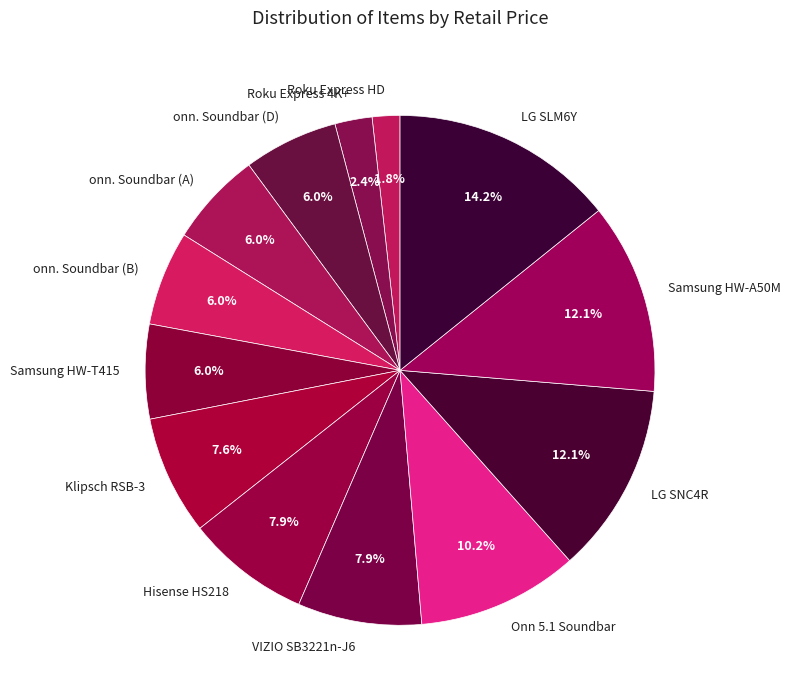

Count the number of slices in the pie.

13